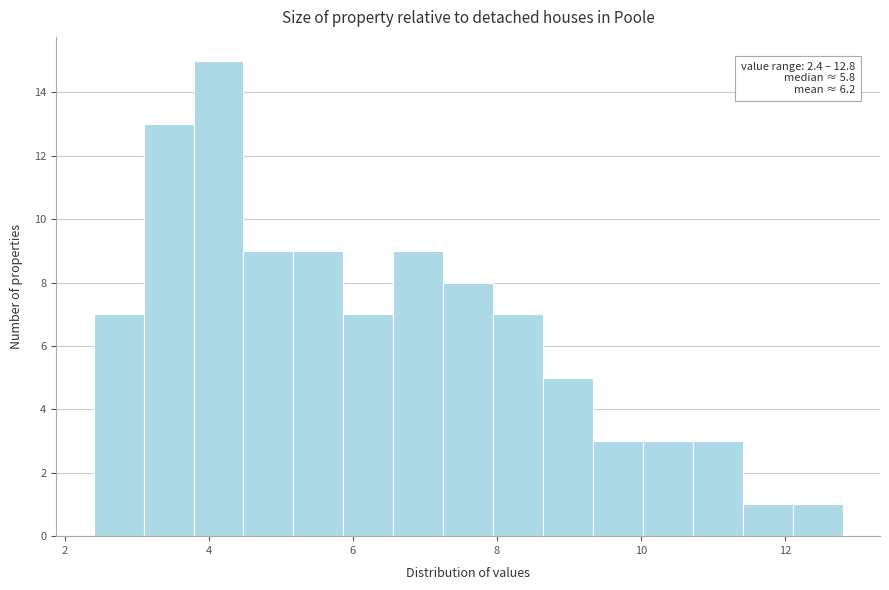

Read against the x-axis, roughly where is the centre of the tallest bar?

4.2